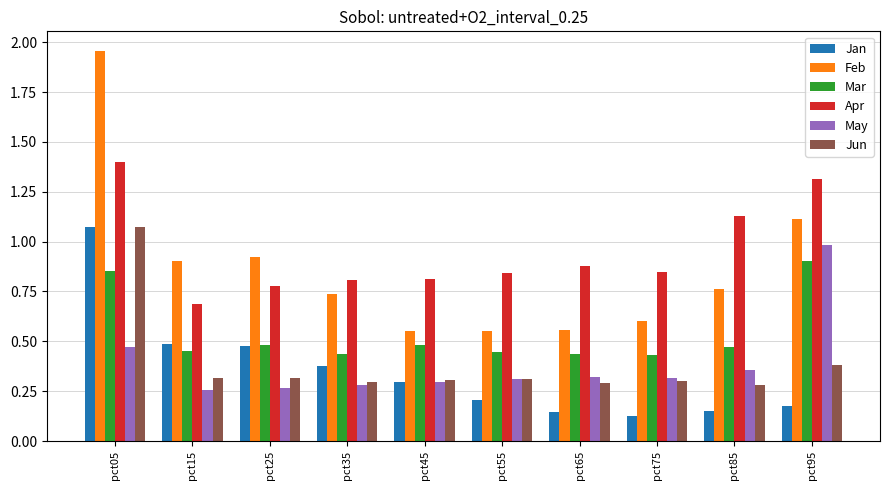

What is the sum of all May values?

3.9